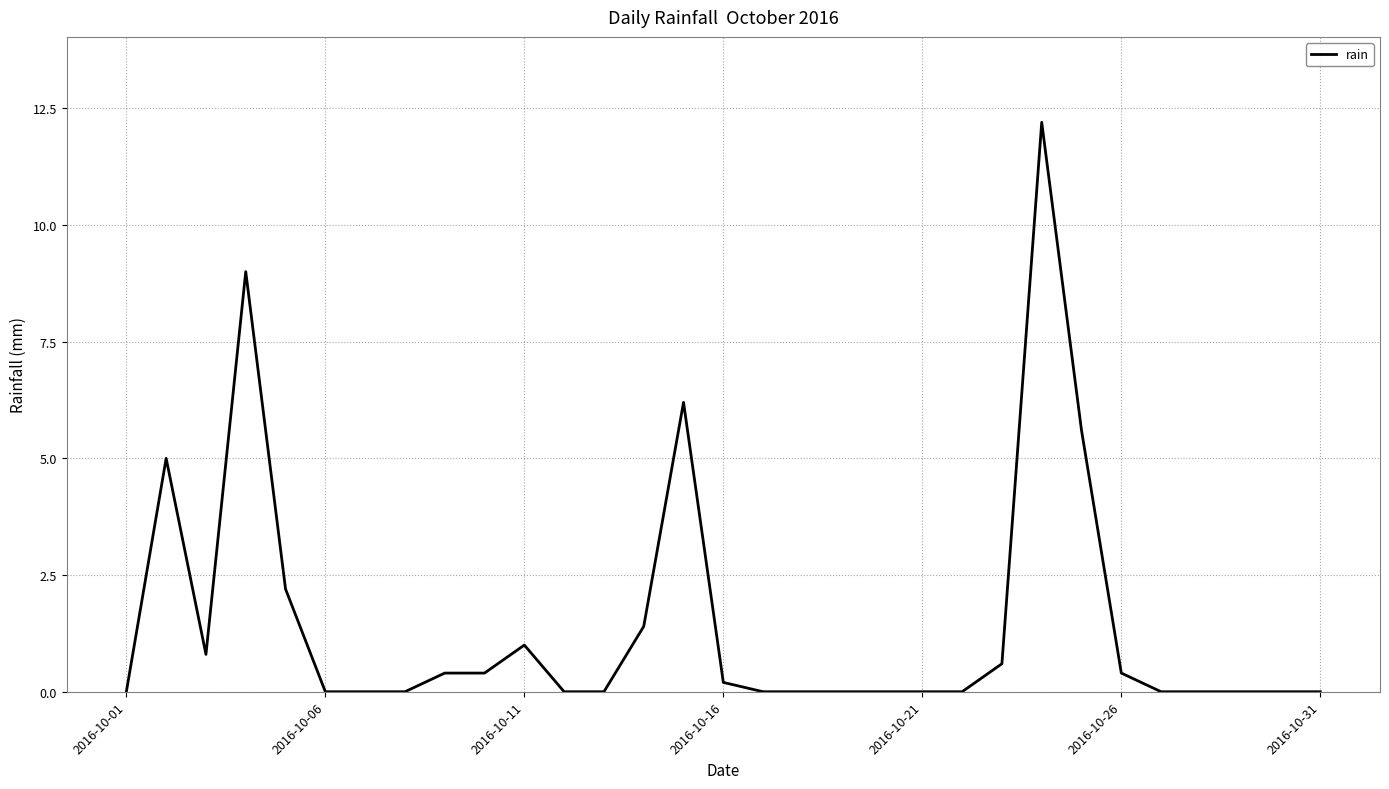

How many lines are shown in the chart?

1